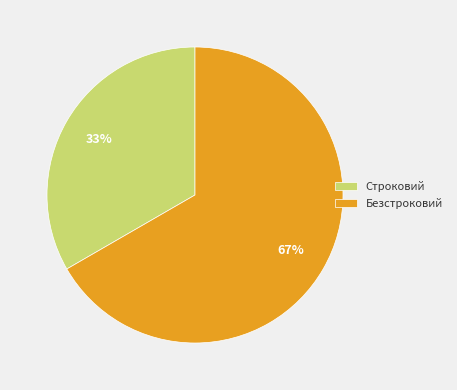

What is the ratio of the value at Безстроковий to the value at Строковий?

2.0